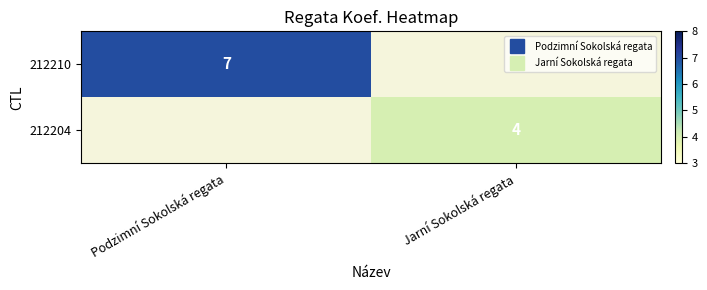

The 212204 series shows 0 at Podzimní Sokolská regata. True or false?

True